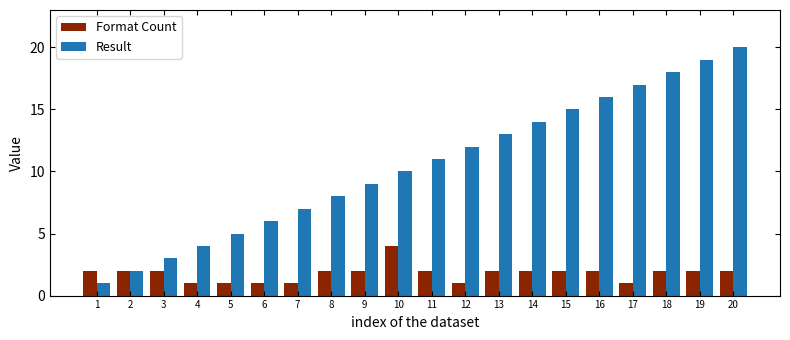

Which series has the largest total across all categories?

Result